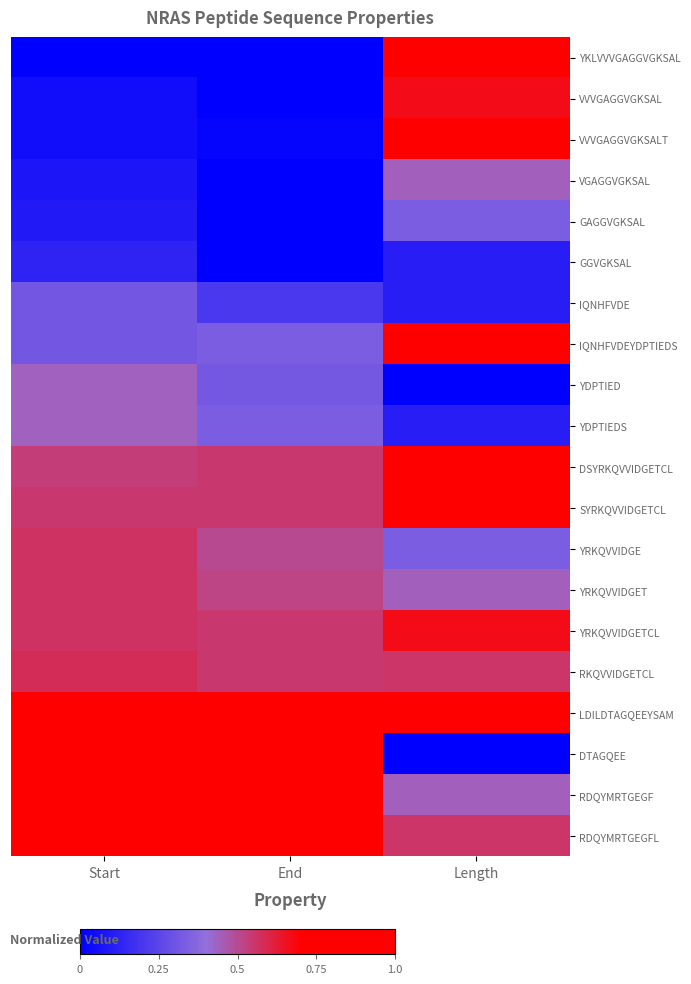

Reading right to left, transcribe all the data shown in this chart.

YKLVVVGAGGVGKSAL: Length=1.0	End=0.0	Start=0.0
VVVGAGGVGKSAL: Length=0.7	End=0.0	Start=0.0
VVVGAGGVGKSALT: Length=0.8	End=0.0	Start=0.0
VGAGGVGKSAL: Length=0.4	End=0.0	Start=0.1
GAGGVGKSAL: Length=0.3	End=0.0	Start=0.1
GGVGKSAL: Length=0.1	End=0.0	Start=0.1
IQNHFVDE: Length=0.1	End=0.2	Start=0.3
IQNHFVDEYDPTIEDS: Length=1.0	End=0.3	Start=0.3
YDPTIED: Length=0.0	End=0.3	Start=0.4
YDPTIEDS: Length=0.1	End=0.3	Start=0.4
DSYRKQVVIDGETCL: Length=0.9	End=0.6	Start=0.5
SYRKQVVIDGETCL: Length=0.8	End=0.6	Start=0.5
YRKQVVIDGE: Length=0.3	End=0.5	Start=0.6
YRKQVVIDGET: Length=0.4	End=0.5	Start=0.6
YRKQVVIDGETCL: Length=0.7	End=0.6	Start=0.6
RKQVVIDGETCL: Length=0.6	End=0.6	Start=0.6
LDILDTAGQEEYSAM: Length=0.9	End=0.8	Start=0.8
DTAGQEE: Length=0.0	End=0.7	Start=0.8
RDQYMRTGEGF: Length=0.4	End=1.0	Start=1.0
RDQYMRTGEGFL: Length=0.6	End=1.0	Start=1.0